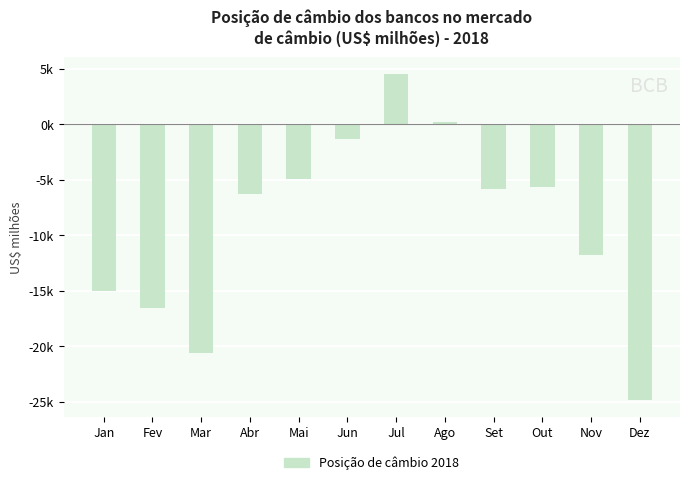

Rank the categories by value from highest to lowest.

Jul, Ago, Jun, Mai, Out, Set, Abr, Nov, Jan, Fev, Mar, Dez